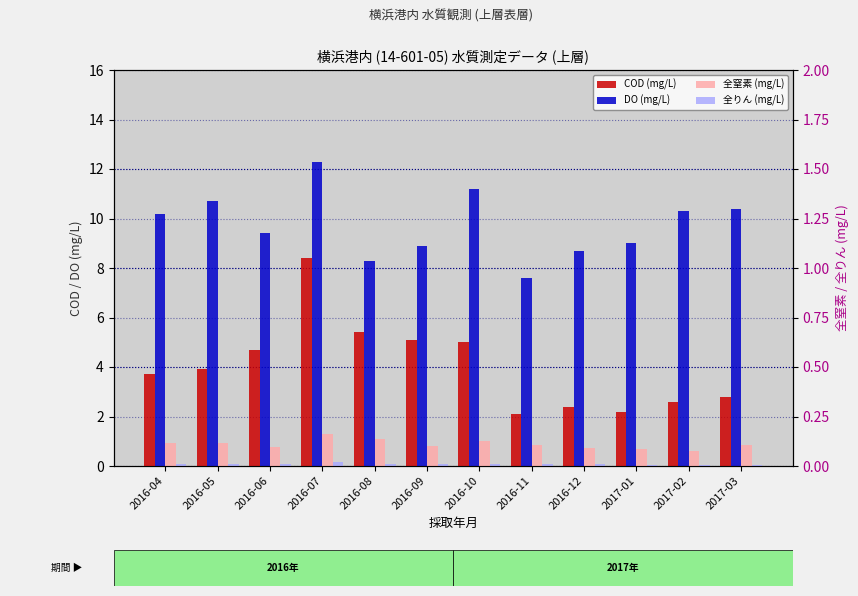

Which series has the largest total across all categories?

DO (mg/L)